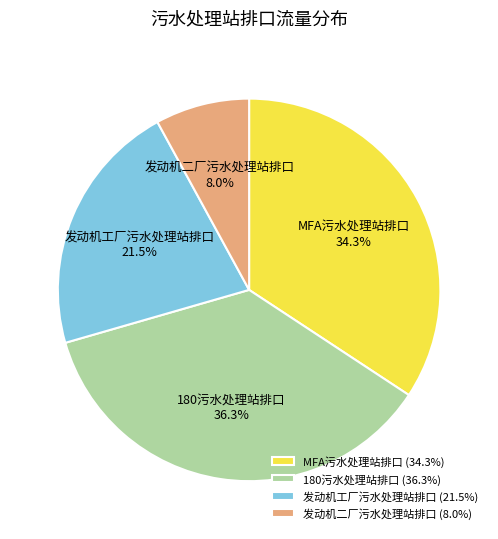

To the nearest percent, what is the average slice percentage?

25%